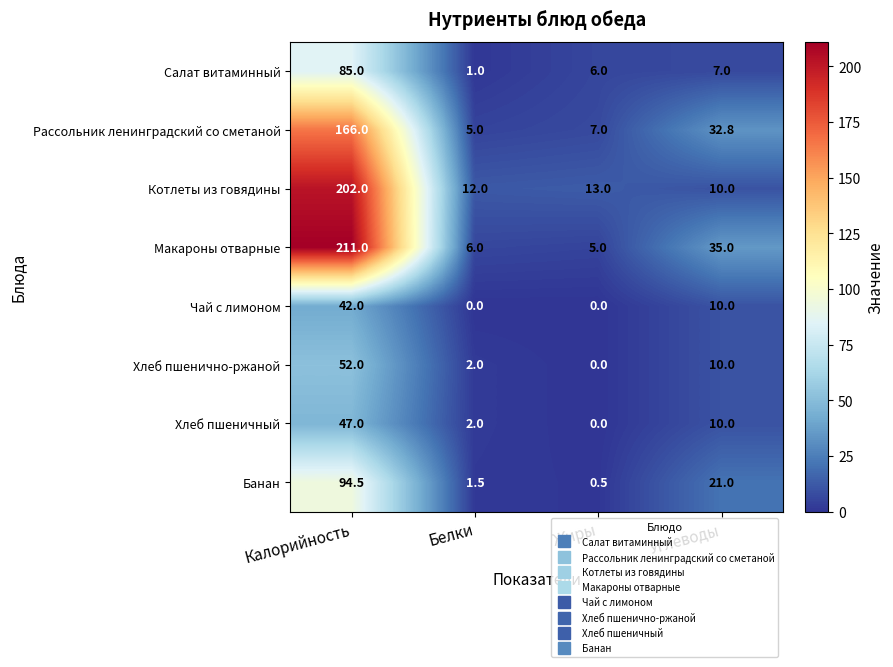

What is the difference between the highest and lowest values at Калорийность?

169.0